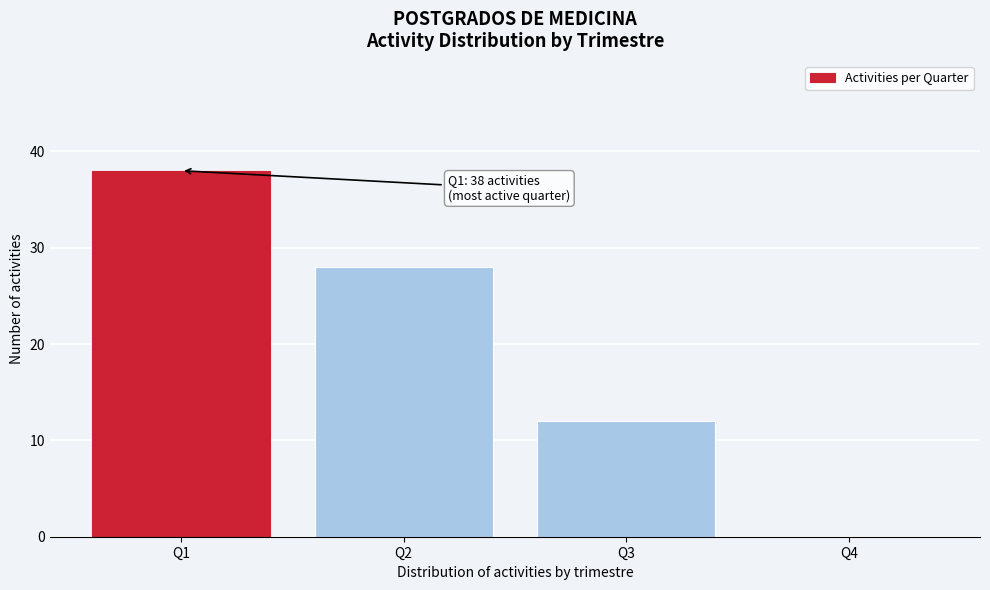

Reading left to right, transcribe all the data shown in this chart.

Q1=38	Q2=28	Q3=12	Q4=0